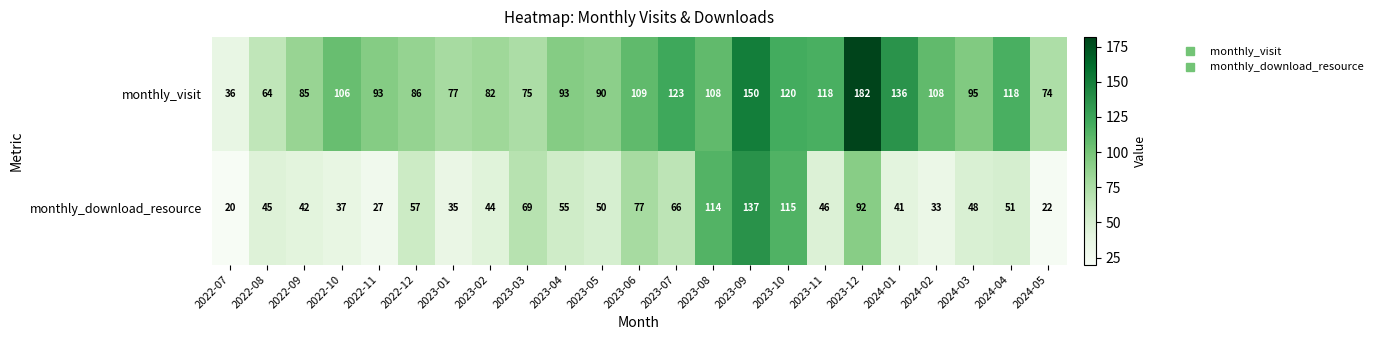

Between 2022-08 and 2022-11, which series saw the biggest shift?

monthly_visit